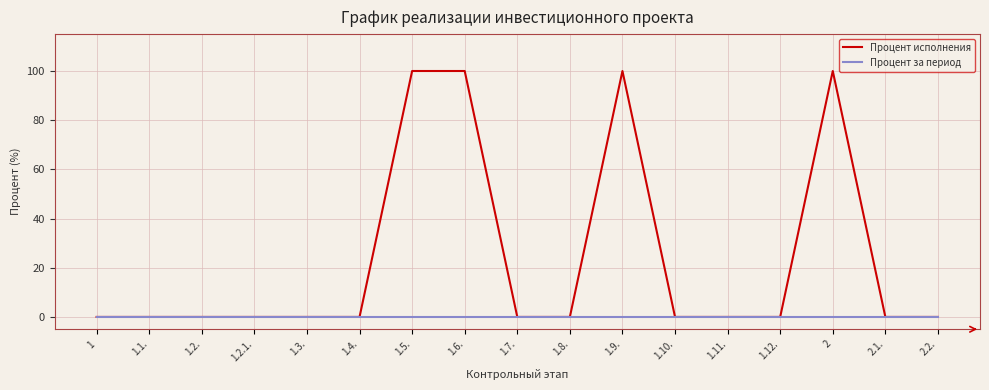

What position from the right is 2.2.?

1